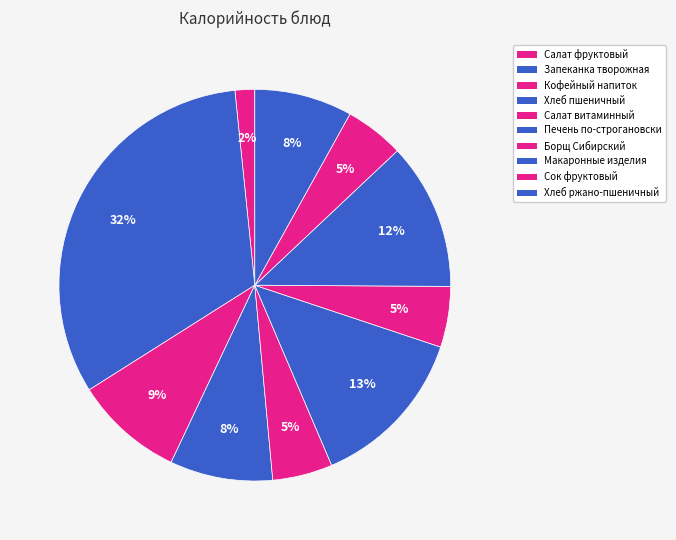

How many slices are in this pie chart?

10